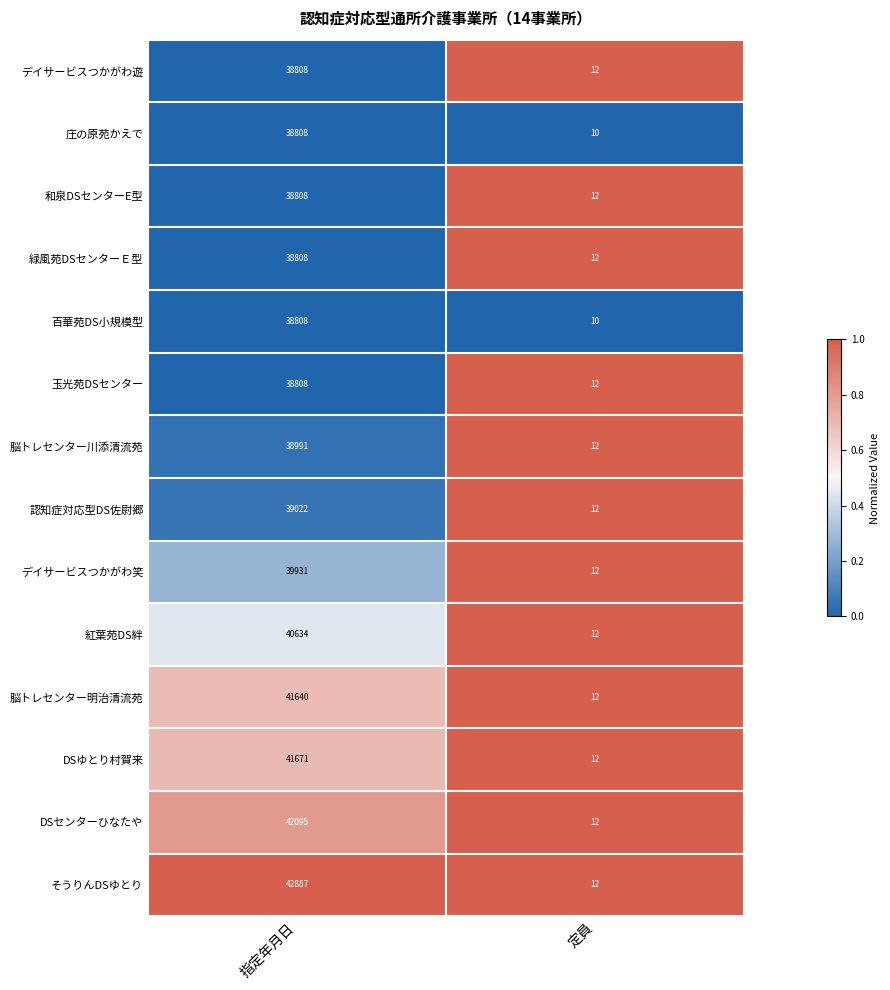

What is the total value across all series at 指定年月日?

559719